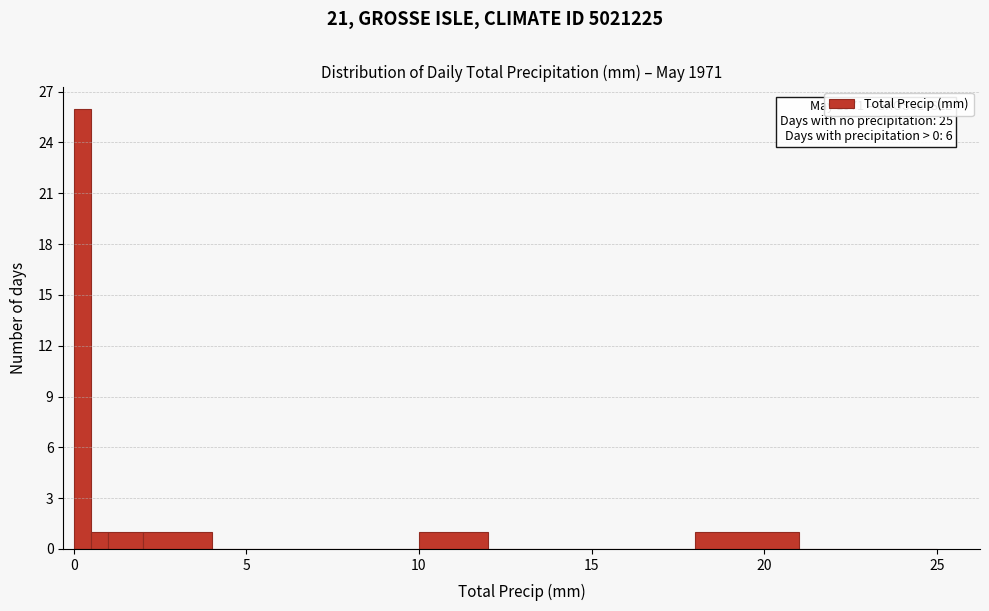

Read against the x-axis, roughly where is the centre of the tallest bar?

0.5